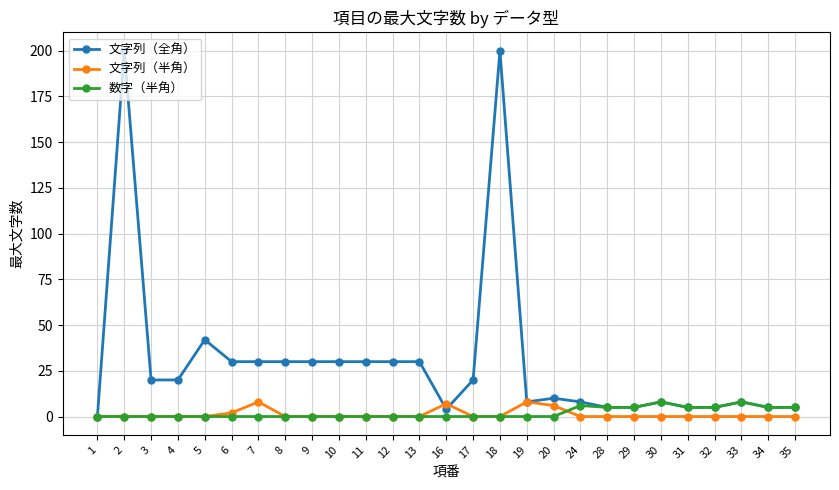

True or false: 数字（半角） has more than 0 interior local peaks.

True